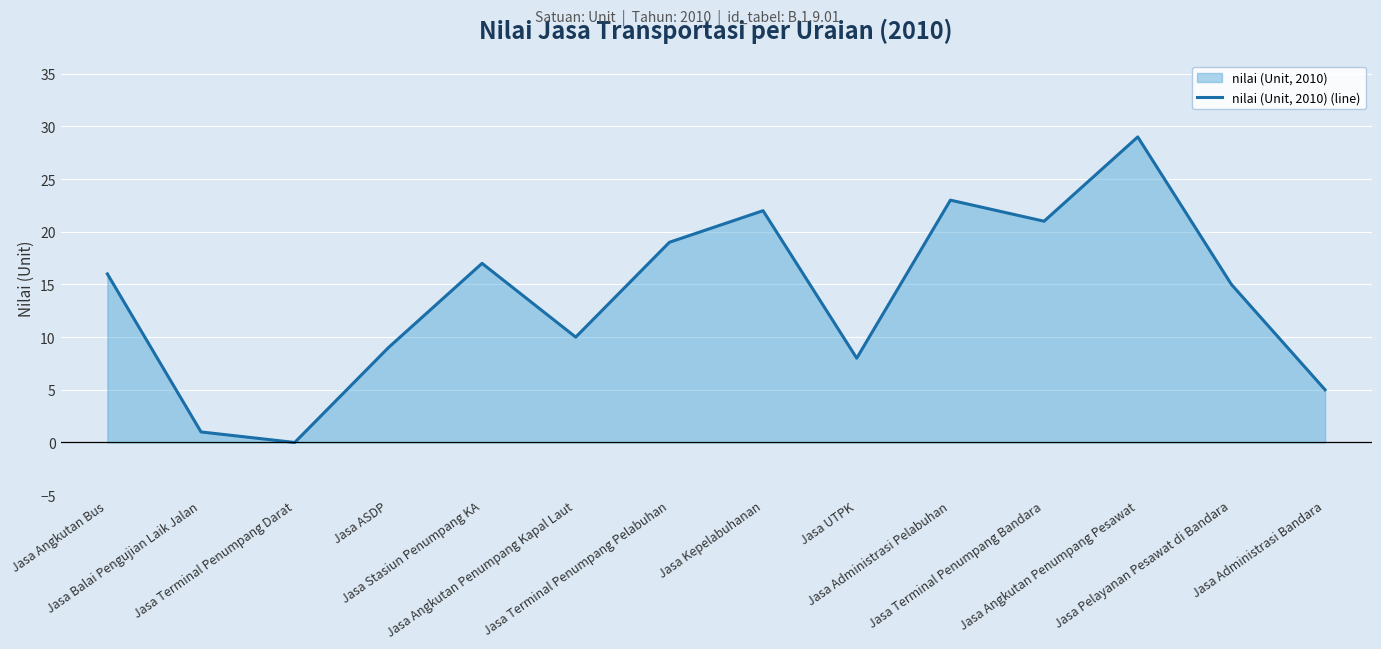

Where is the first local minimum?

Jasa Terminal Penumpang Darat